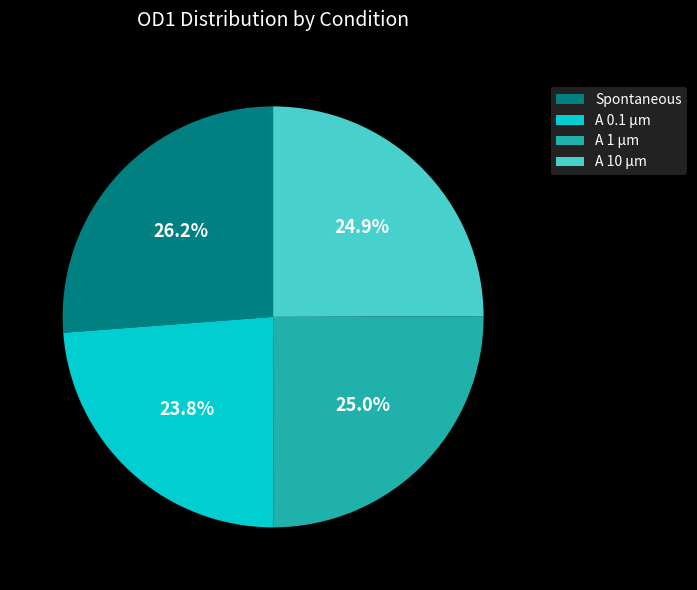

Is A 10 µm the majority of the pie?

No